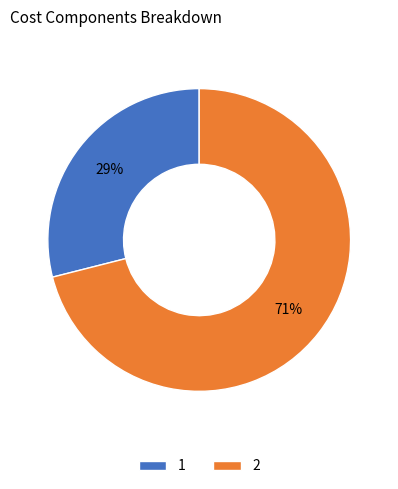

How many slices are in this pie chart?

2